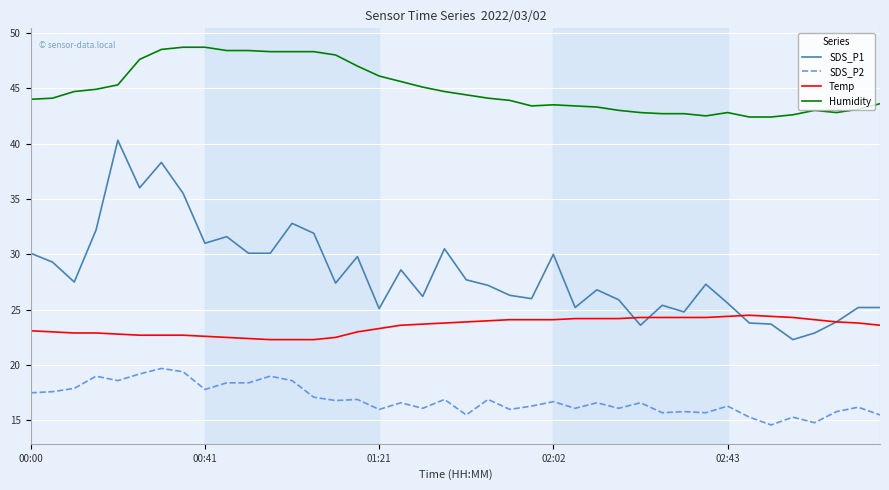

Does the chart display data point markers on the line(s)?

No